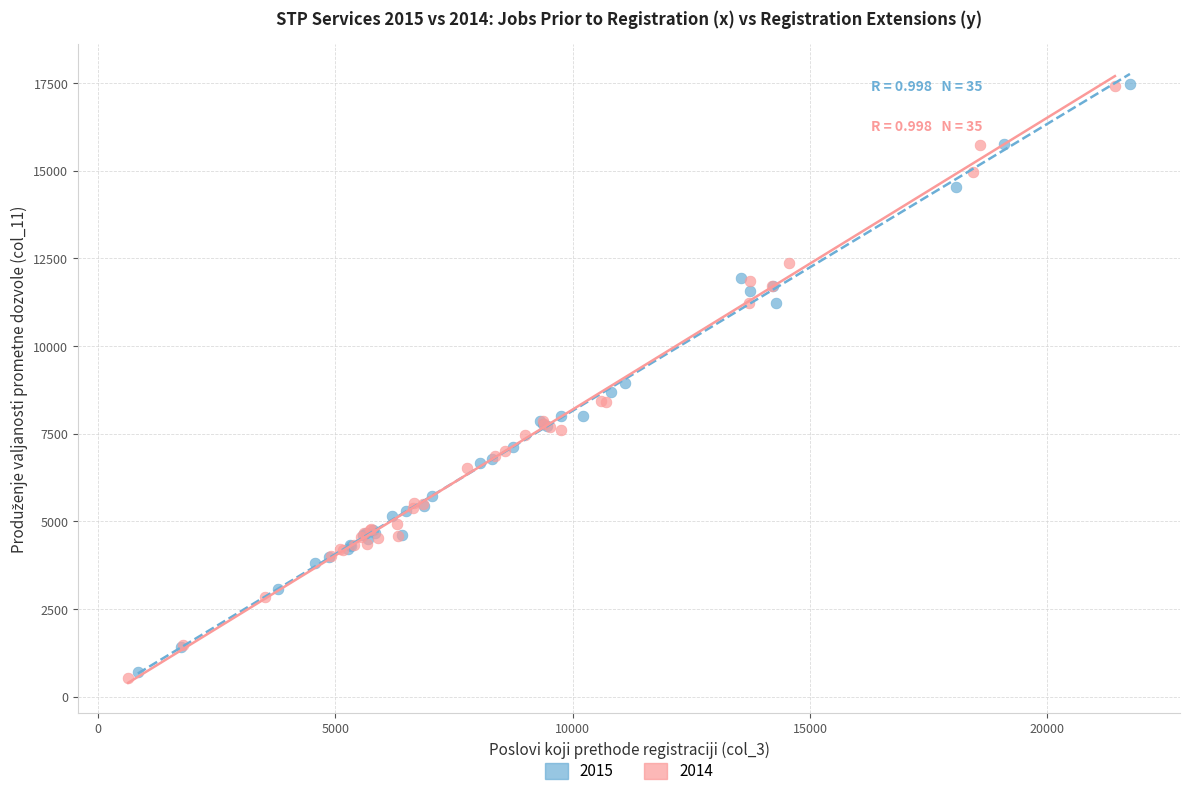

Which series has the largest Y range (max minus min)?

2014